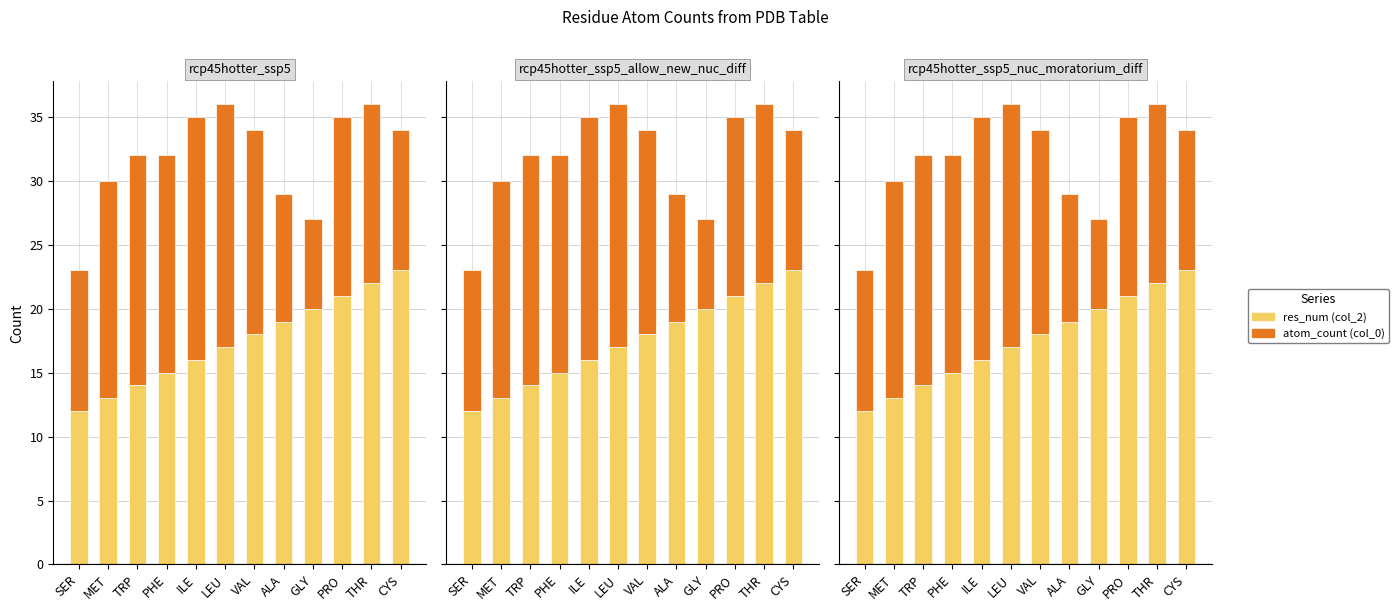

What is the spread (max minus min) of values at GLY?

13